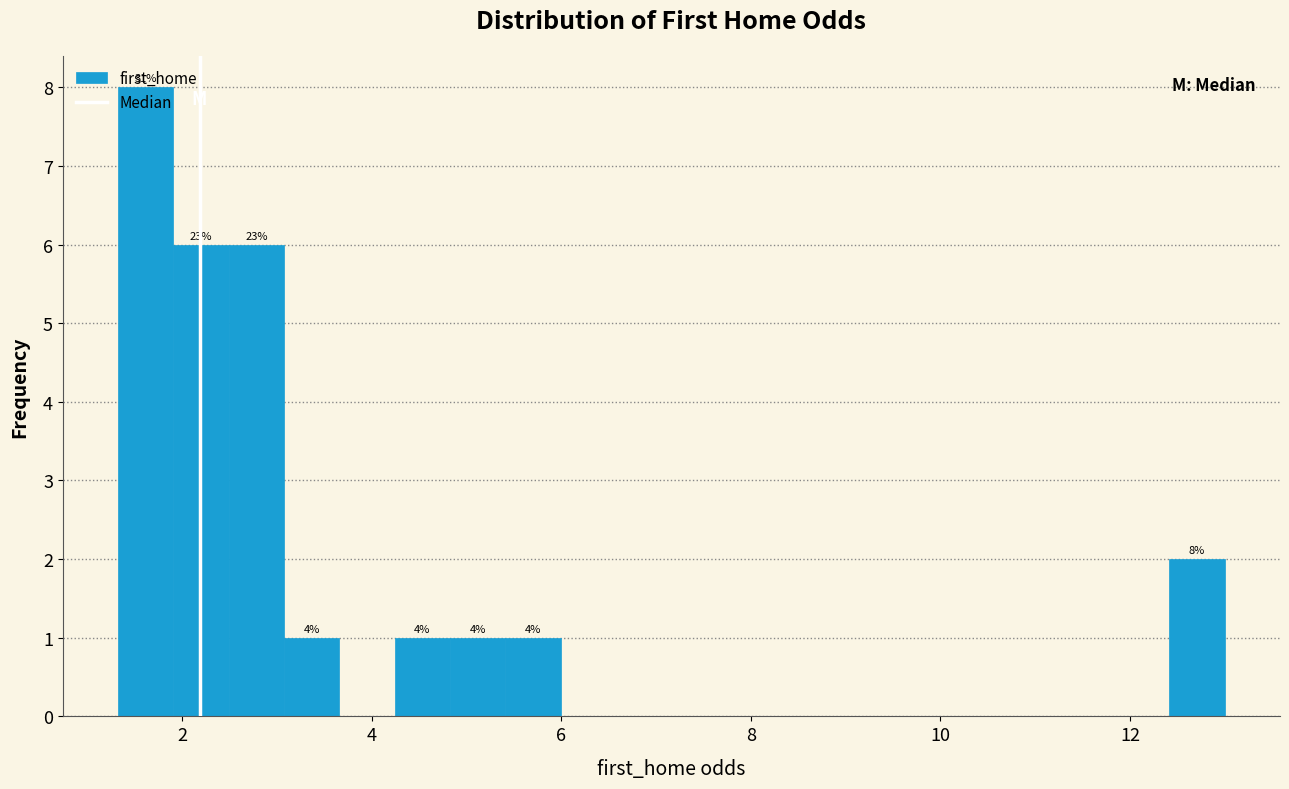

Around what value on the x-axis is the tallest bar? Give the approximate position of its centre, as read against the axis.

1.6